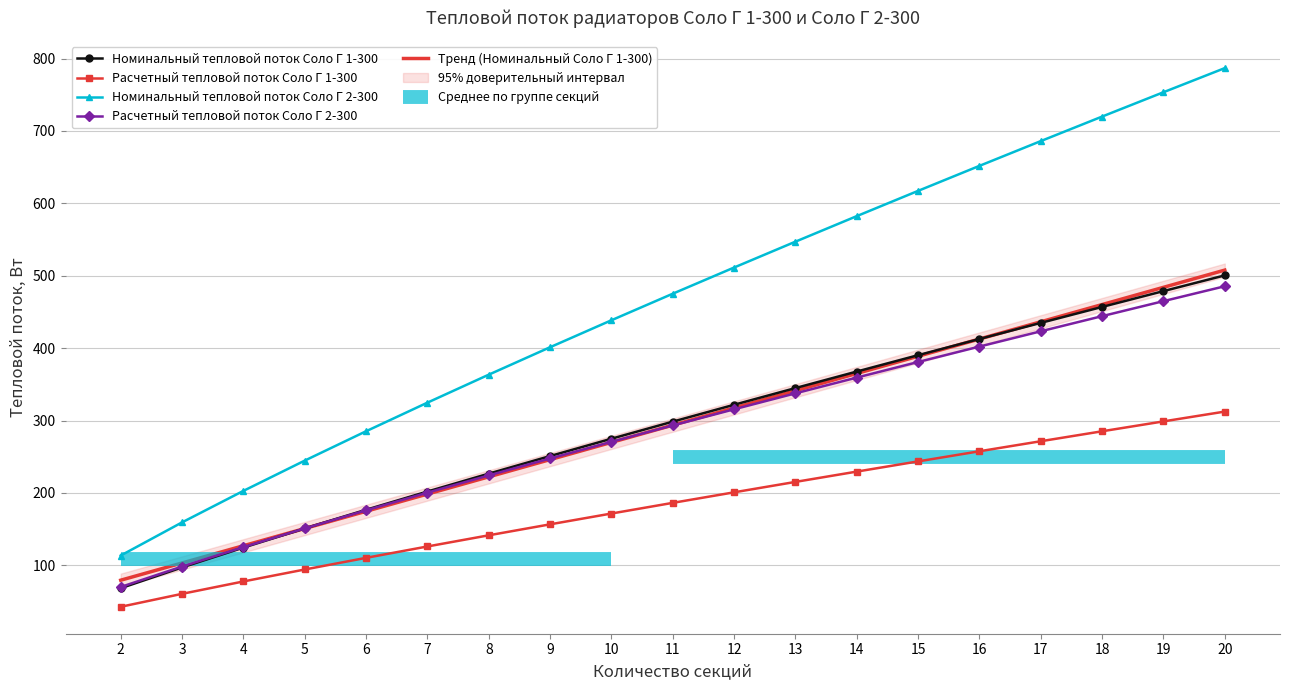

What are all the series names shown in the legend?

Номинальный тепловой поток Соло Г 1-300, Расчетный тепловой поток Соло Г 1-300, Номинальный тепловой поток Соло Г 2-300, Расчетный тепловой поток Соло Г 2-300, Тренд (Номинальный Соло Г 1-300)